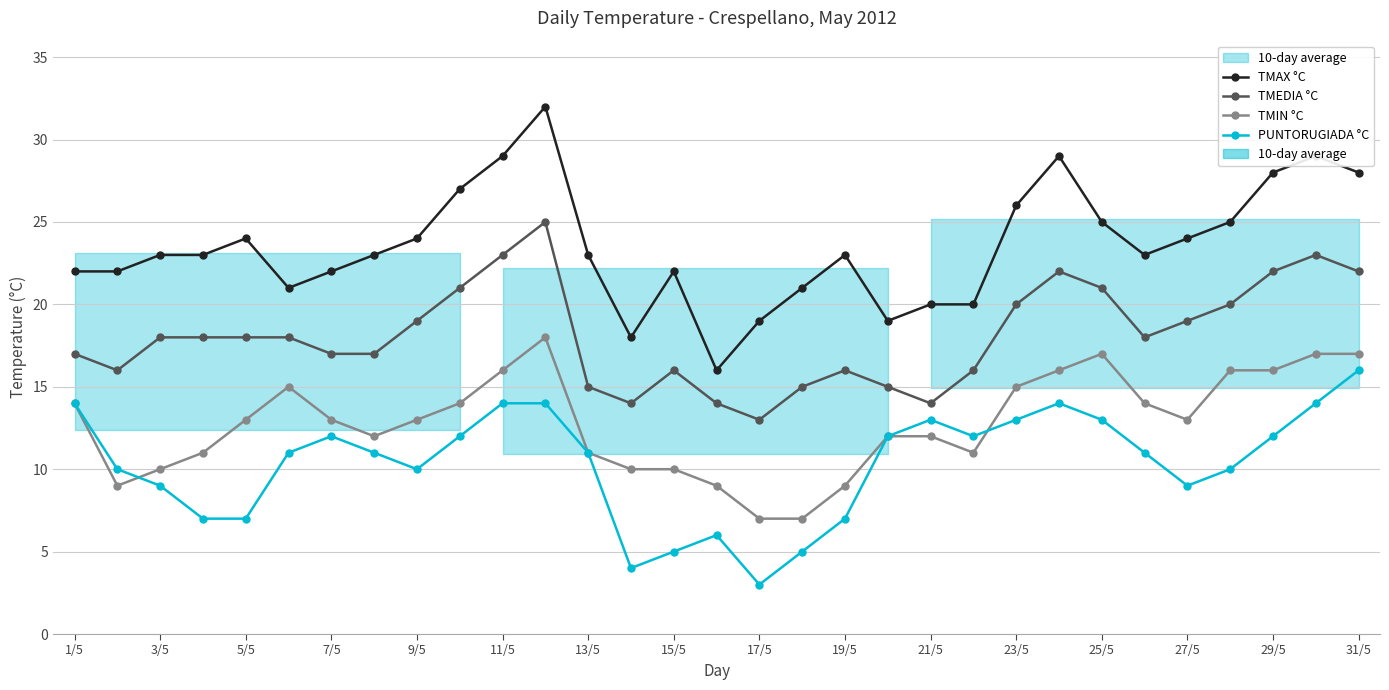

True or false: TMAX °C and TMEDIA °C cross at least once.

False